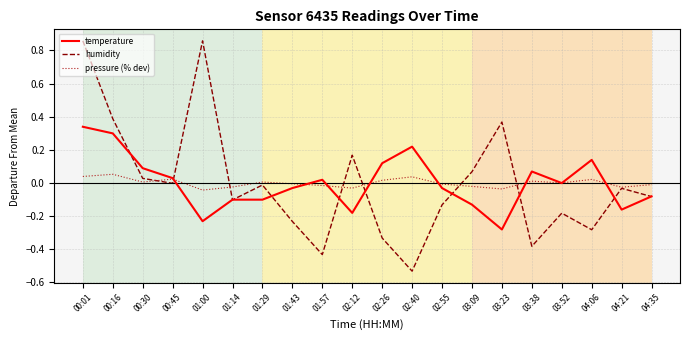

How many interior local valleys does the humidity series have?

6